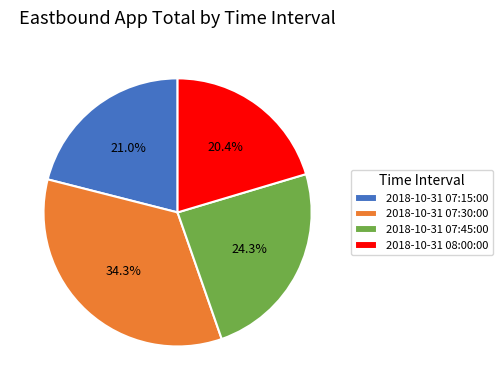

To the nearest percent, what percentage of the pie is 2018-10-31 07:45:00?

24%